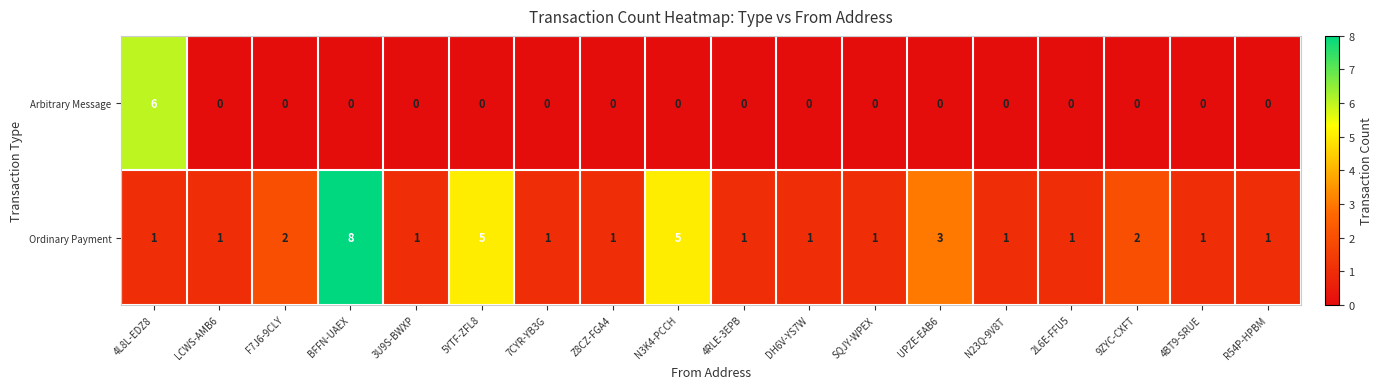

What is the sum of all Arbitrary Message values?

6